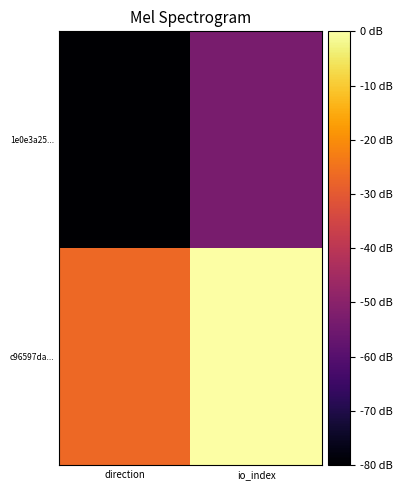

Rank the series by their maximum value, from highest to lowest.

c96597da..., 1e0e3a25...